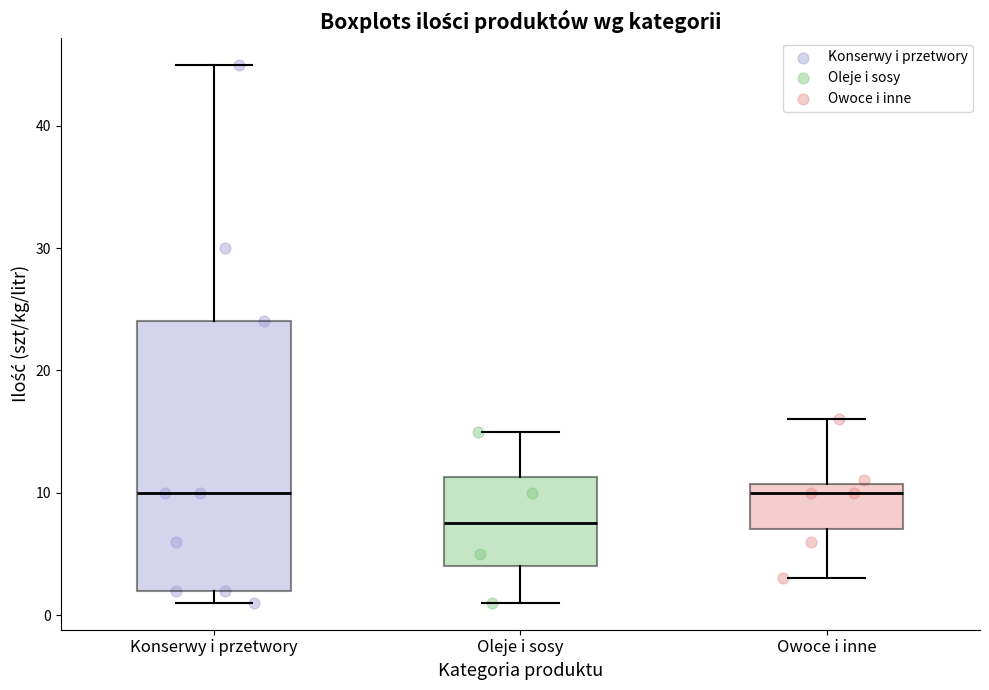

Reading left to right, transcribe this box plot: for each box, give where its median line is, the range the box spans, and where its two whiskers end, as read against the y-axis. The values are not printed on the chart, so give them approximately, as read against the axis.

Konserwy i przetwory: median 10, box 2 to 24, whiskers 1 to 45
Oleje i sosy: median 8, box 4 to 11, whiskers 1 to 15
Owoce i inne: median 10, box 7 to 11, whiskers 3 to 16